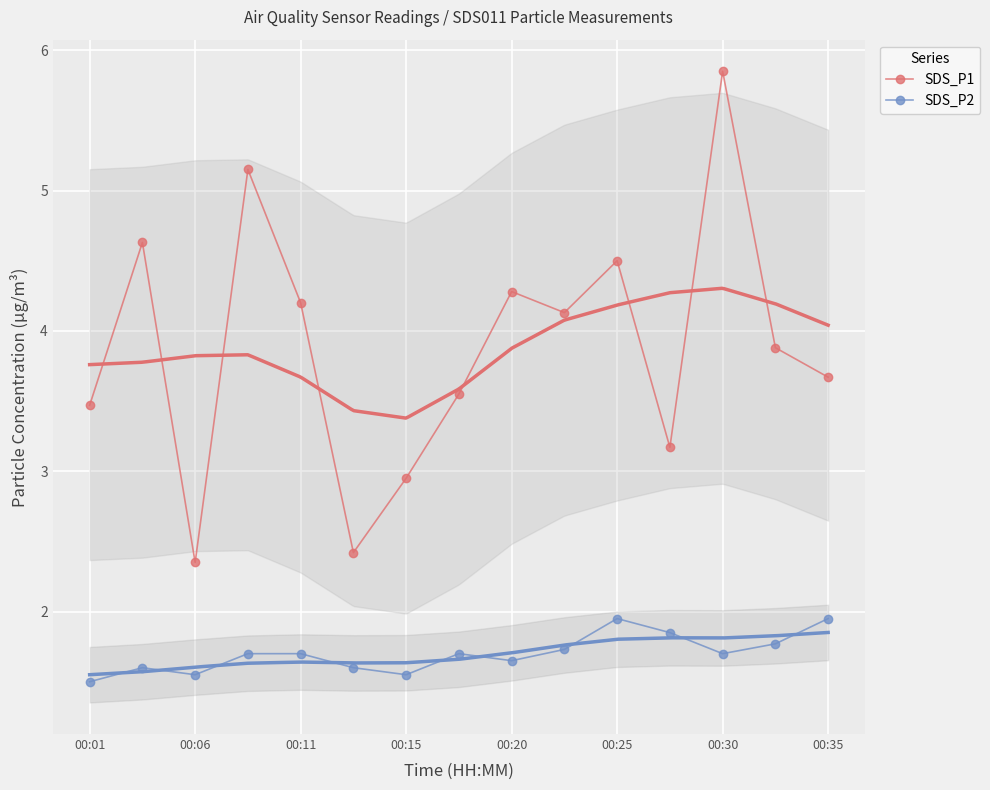

At which label does SDS_P1 first exceed 3?

00:01